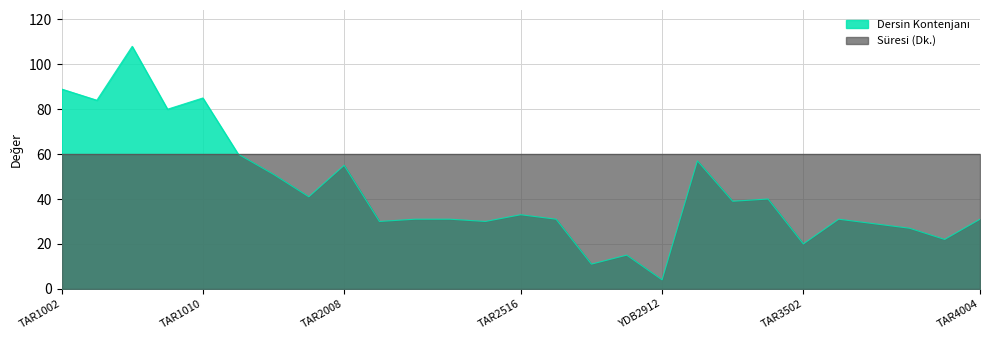

Does the chart have visible grid lines?

Yes